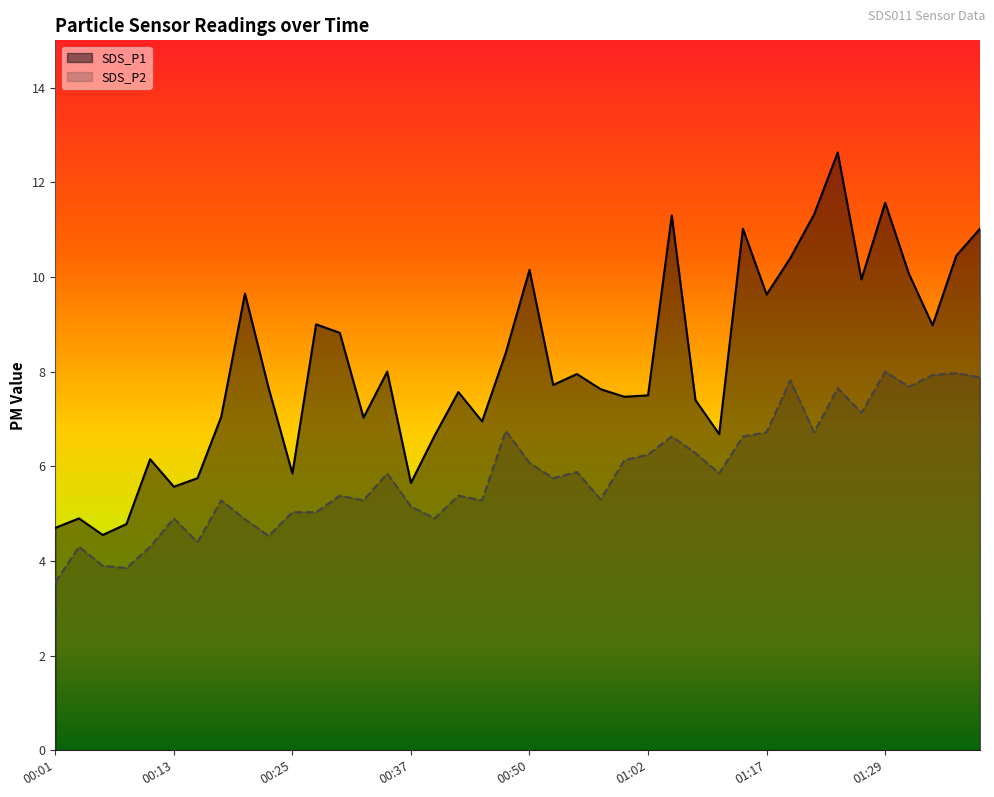

List the series in order of their overall mean, lowest first.

SDS_P2, SDS_P1